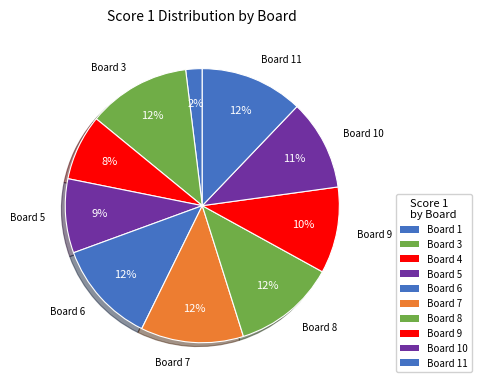

Does any single category account for the majority?

No